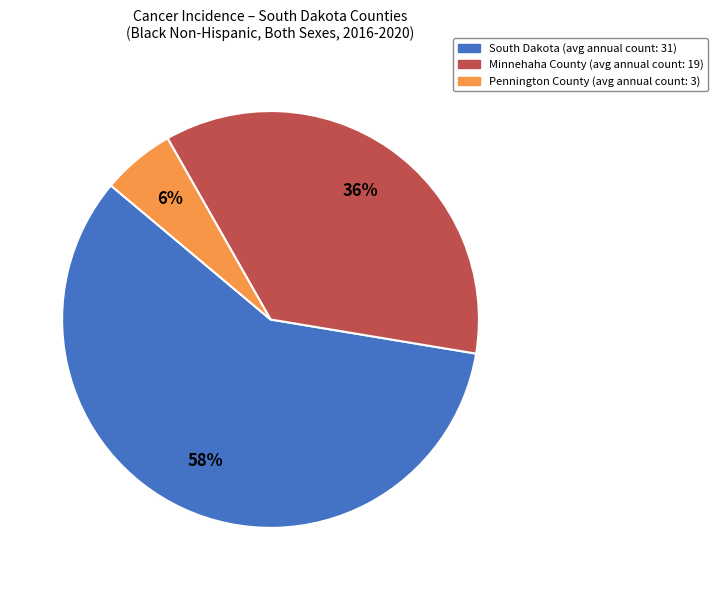

How many segments does this pie chart have?

3